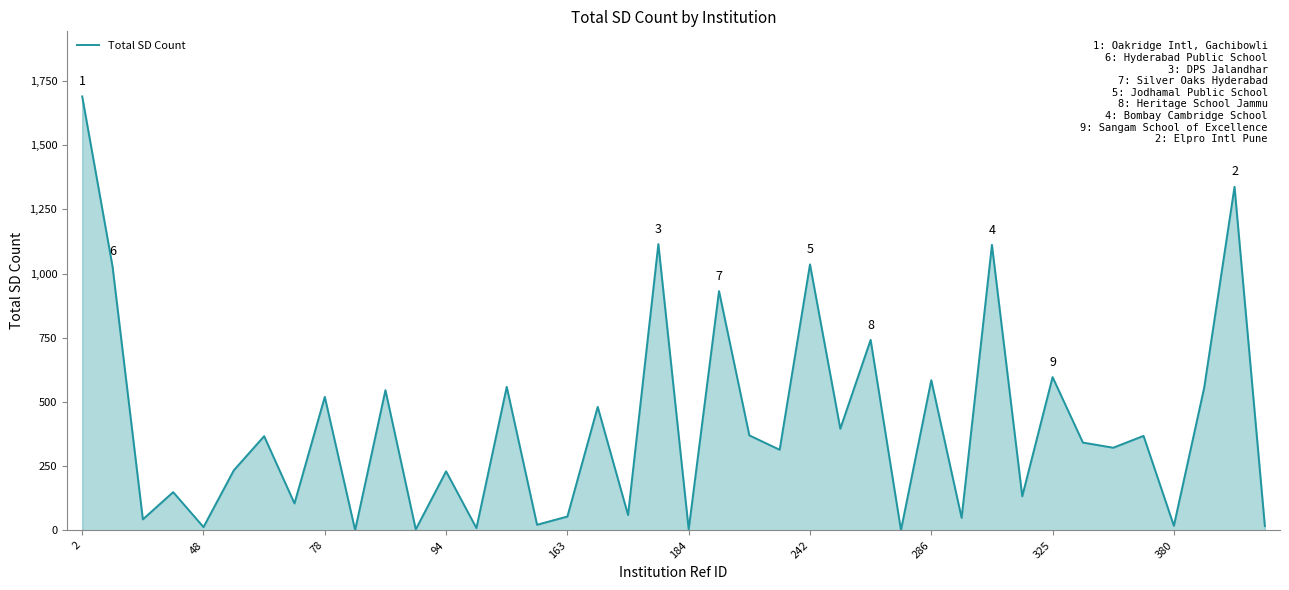

What is the maximum value shown in the chart?

1690